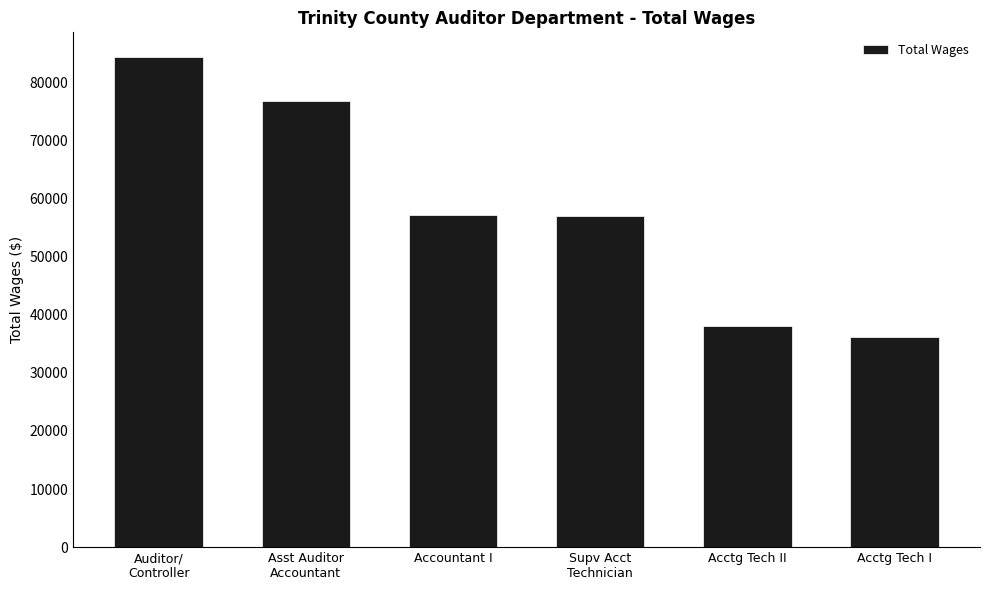

Is it true that the value at Asst Auditor
Accountant is 76782?

True